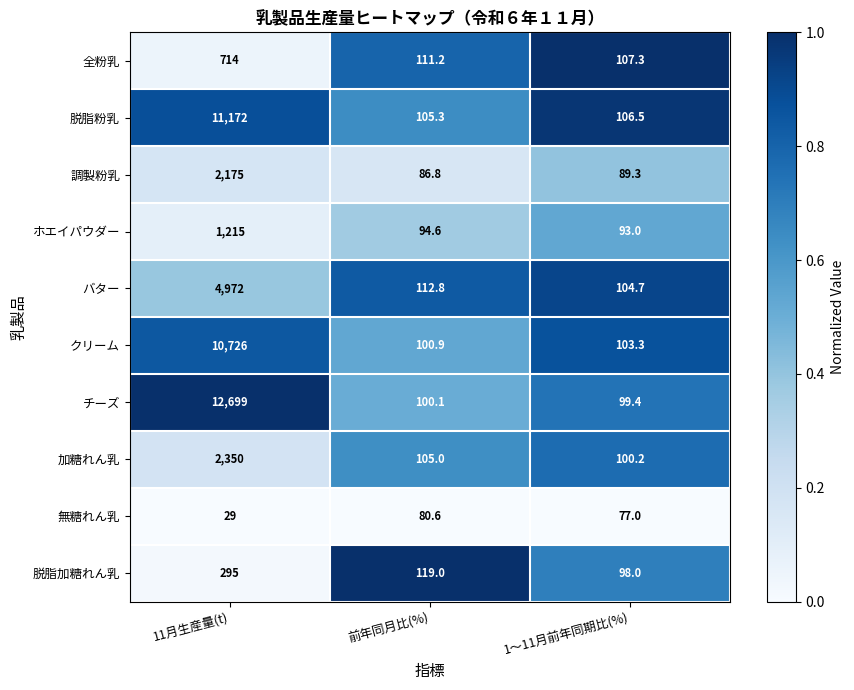

What is the difference between the second highest and minimum values in the ホエイパウダー series?

1.6